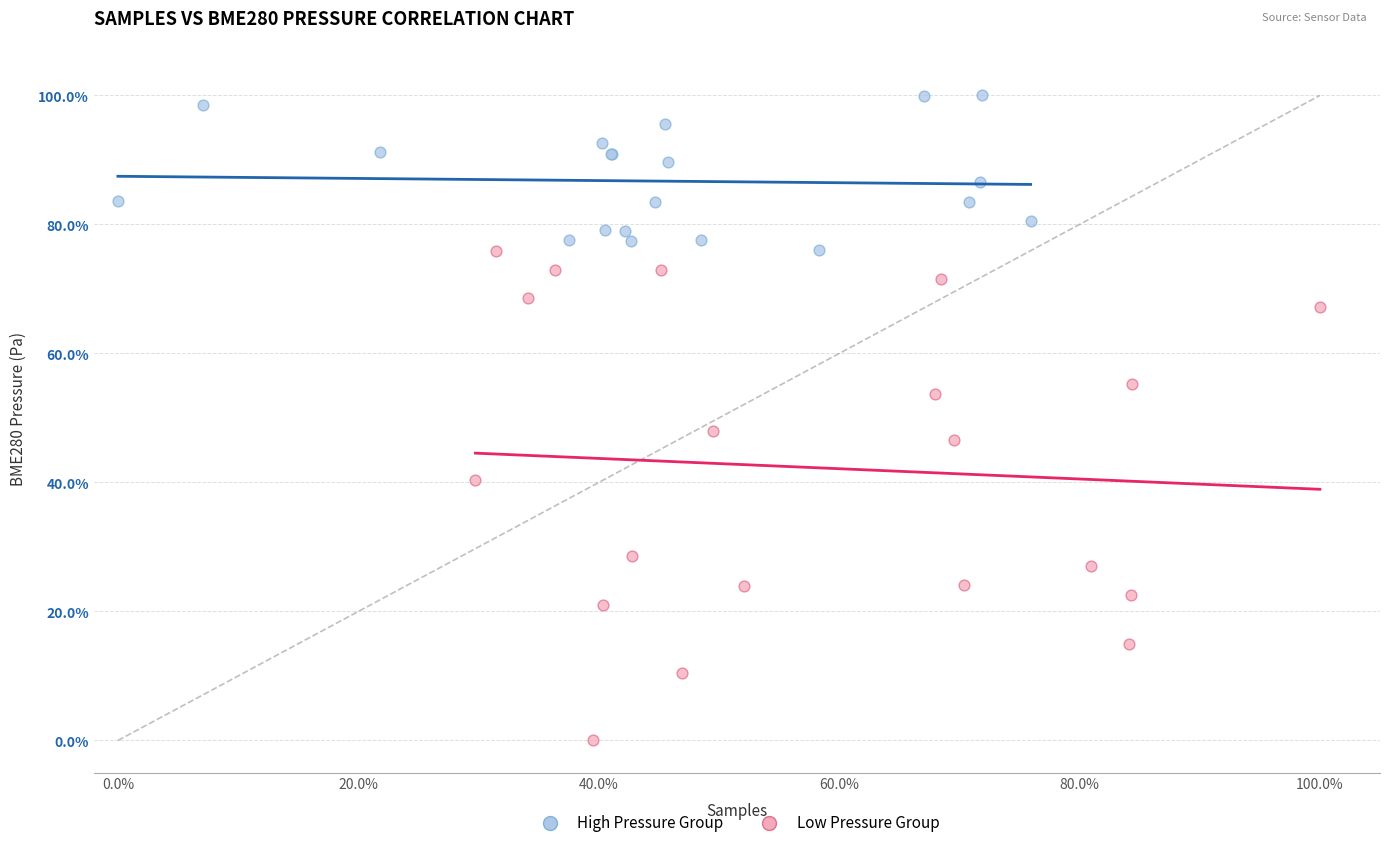

What are all the series names shown in the legend?

High Pressure Group, Low Pressure Group